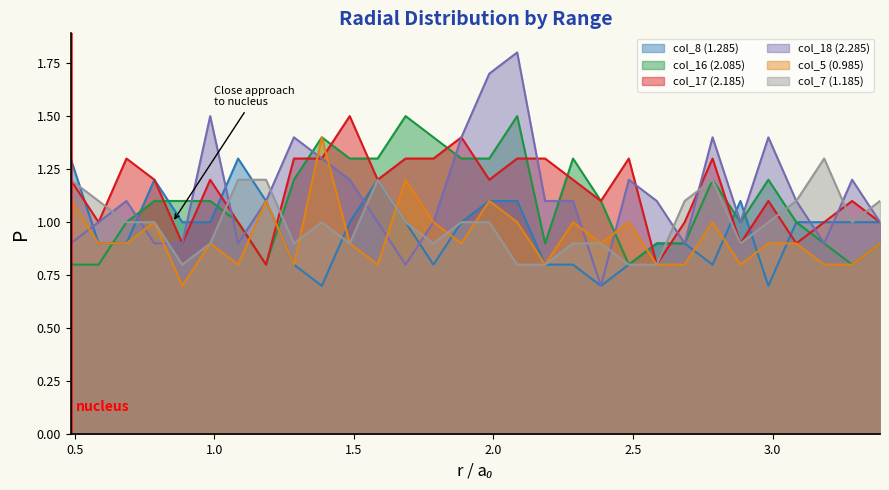

What is the highest value of the col_8 (1.285) series?

1.3